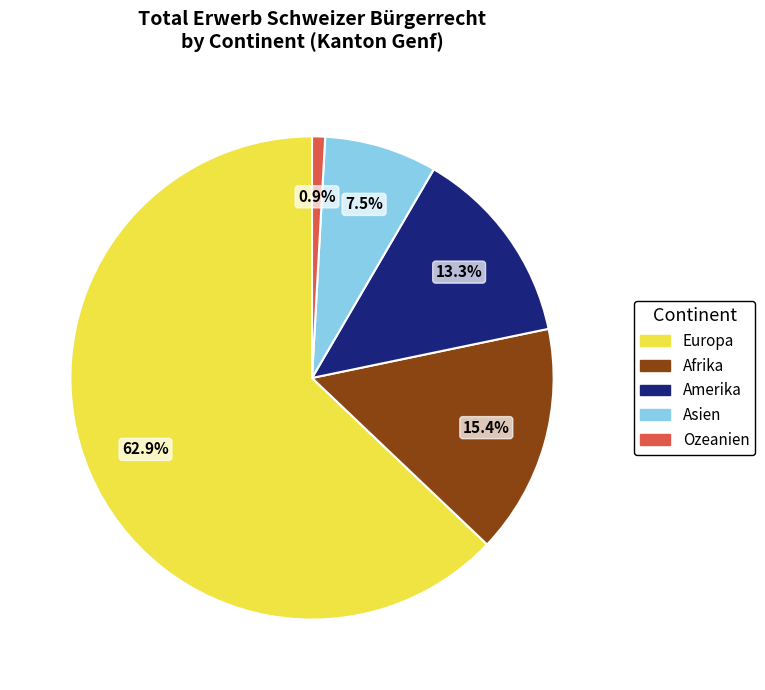

To the nearest percent, what is the difference between the Afrika and Europa slice percentages?

48%